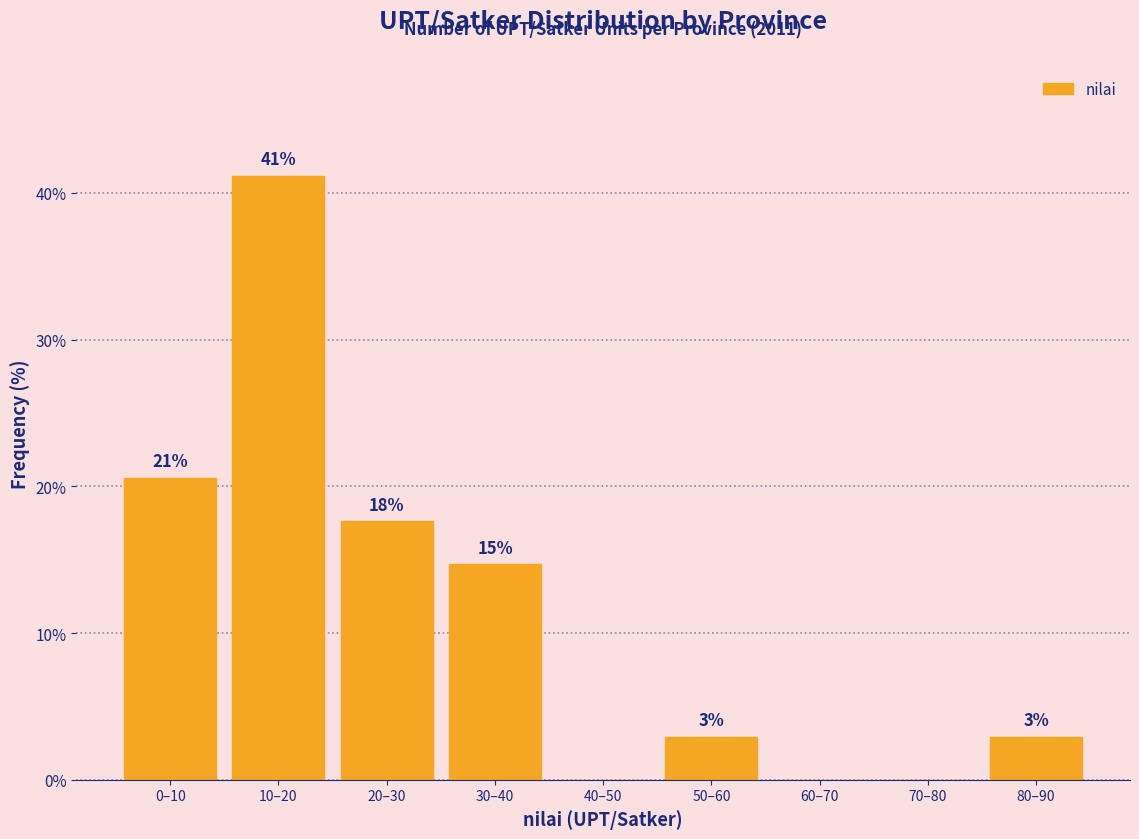

Are the bars horizontal?

No